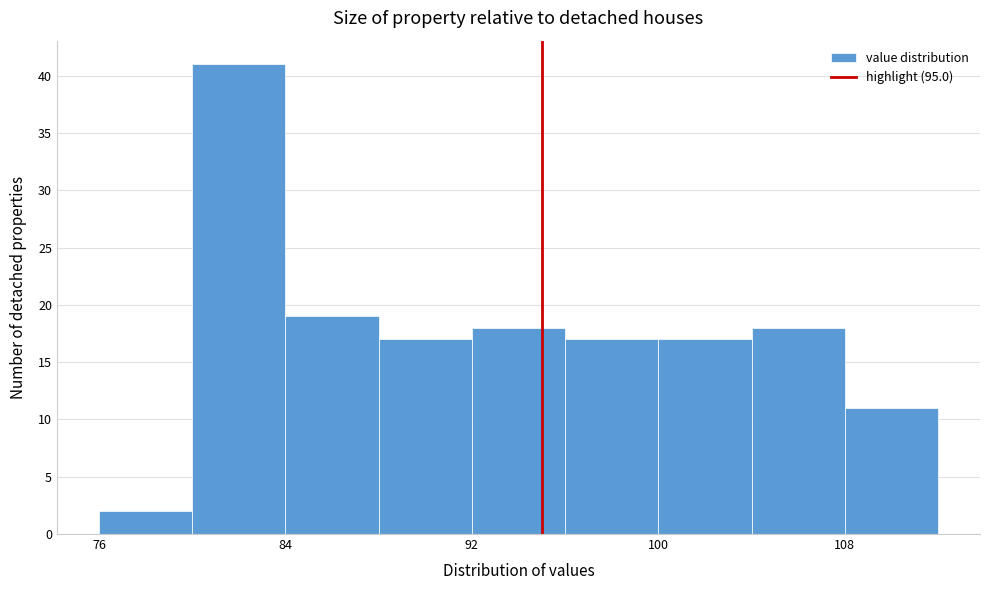

Reading left to right, list every bar in this chart as the range it spans on the x-axis followed by its height. The values are not printed on the chart, so give them approximately, as read against the axis.

76 to 80: 2
80 to 84: 41
84 to 88: 19
88 to 92: 17
92 to 96: 18
96 to 100: 17
100 to 104: 17
104 to 108: 18
108 to 112: 11